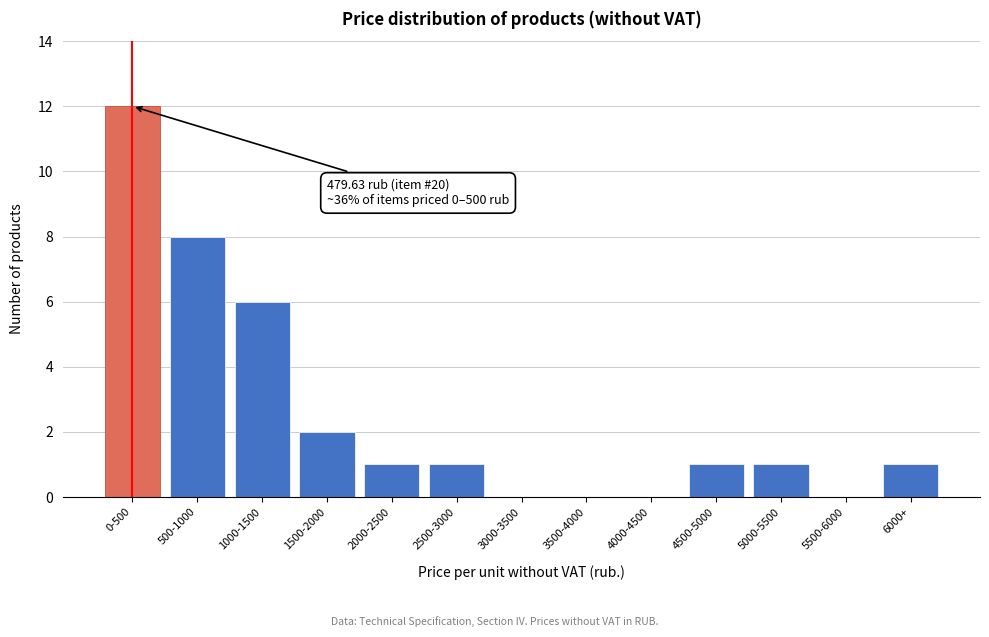

Reading left to right, extract all data points from this chart.

0-500=12	500-1000=8	1000-1500=6	1500-2000=2	2000-2500=1	2500-3000=1	3000-3500=0	3500-4000=0	4000-4500=0	4500-5000=1	5000-5500=1	5500-6000=0	6000+=1